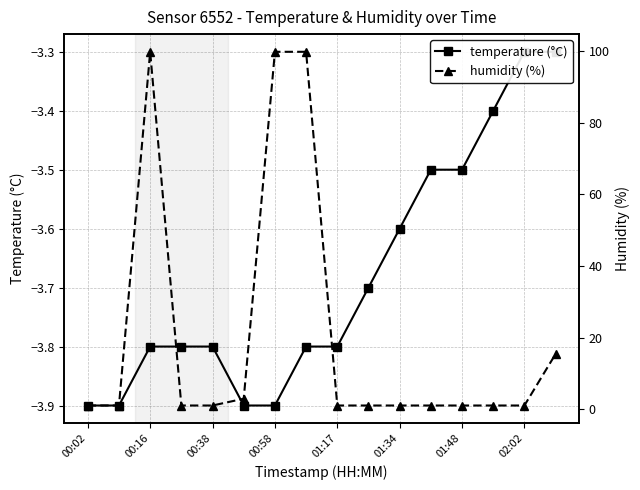

Does the chart have visible grid lines?

Yes